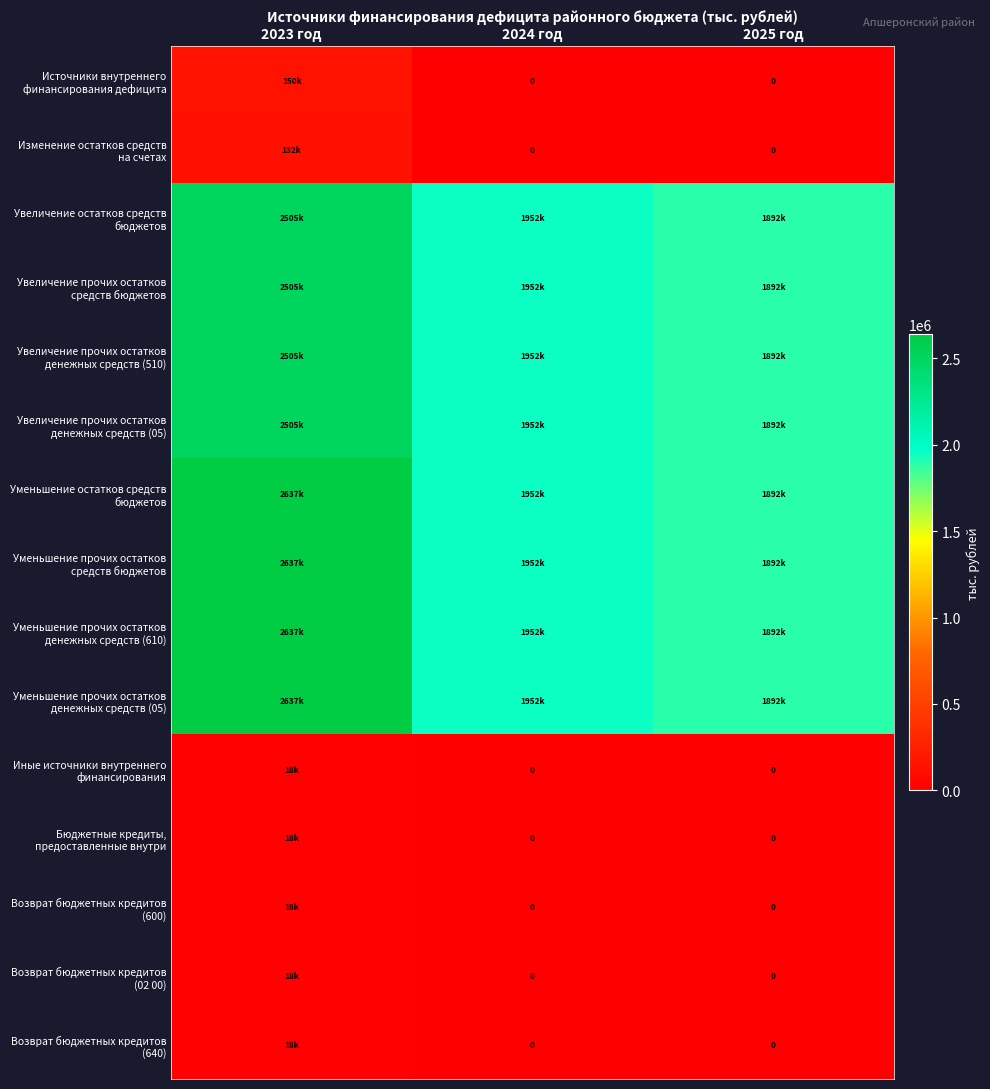

At how many categories does at least one series exceed 1769787?

3